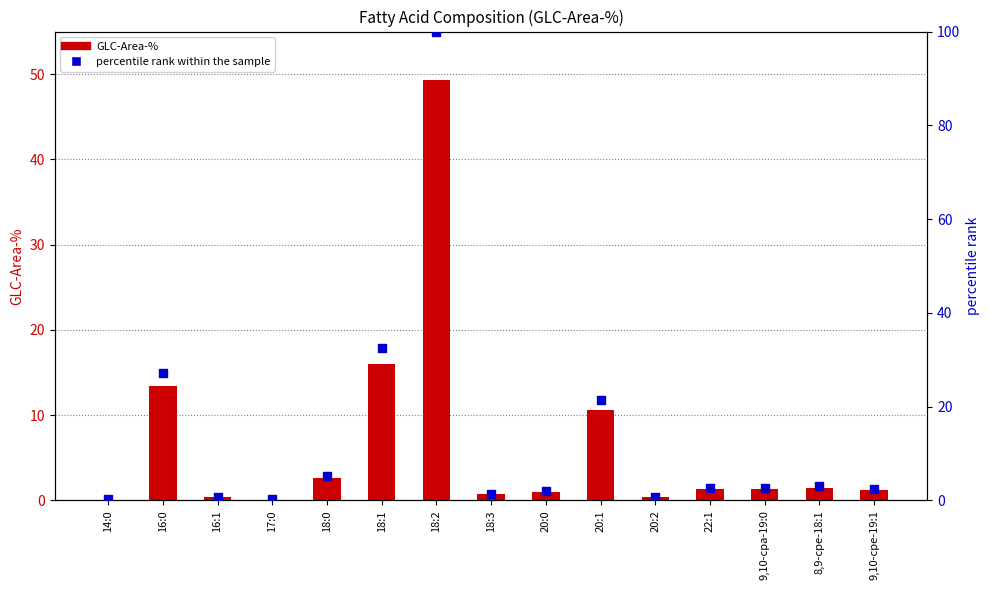

Is the value of percentile rank within the sample at 9,10-cpa-19:0 greater than the value of GLC-Area-% at 18:3?

Yes